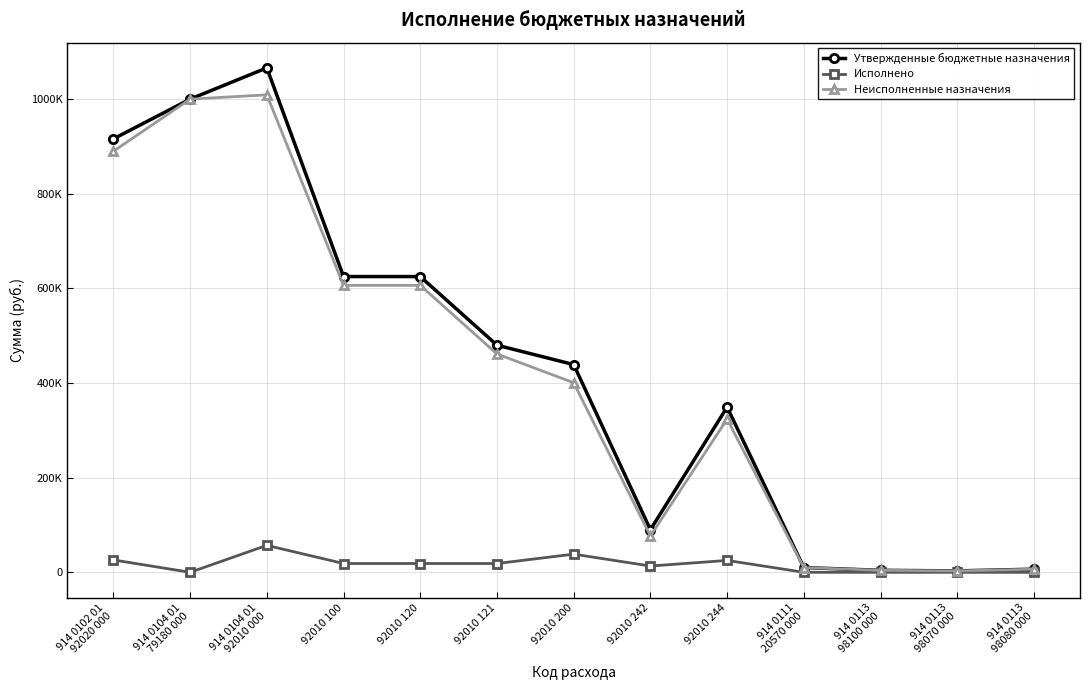

Is this an area chart (filled region under the line)?

No